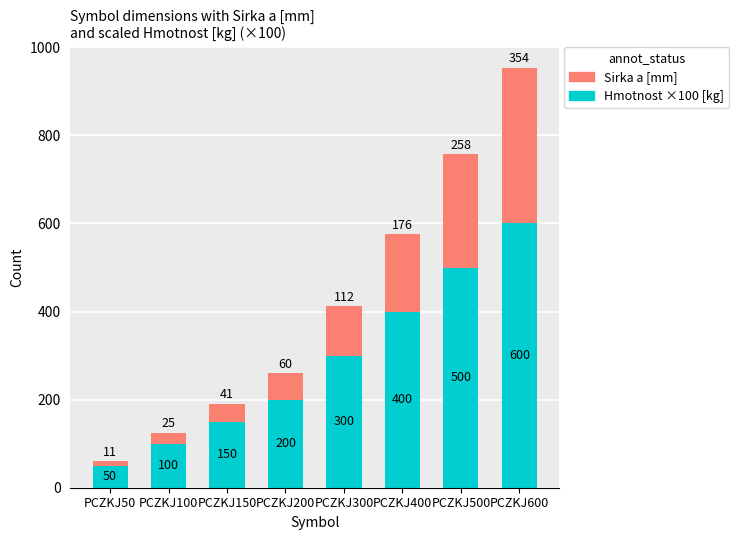

How many data points in Sirka a [mm] are less than 300?

4